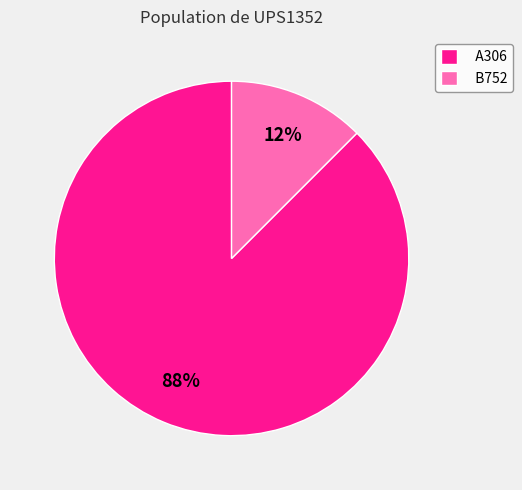

Rank the categories by value from highest to lowest.

A306, B752